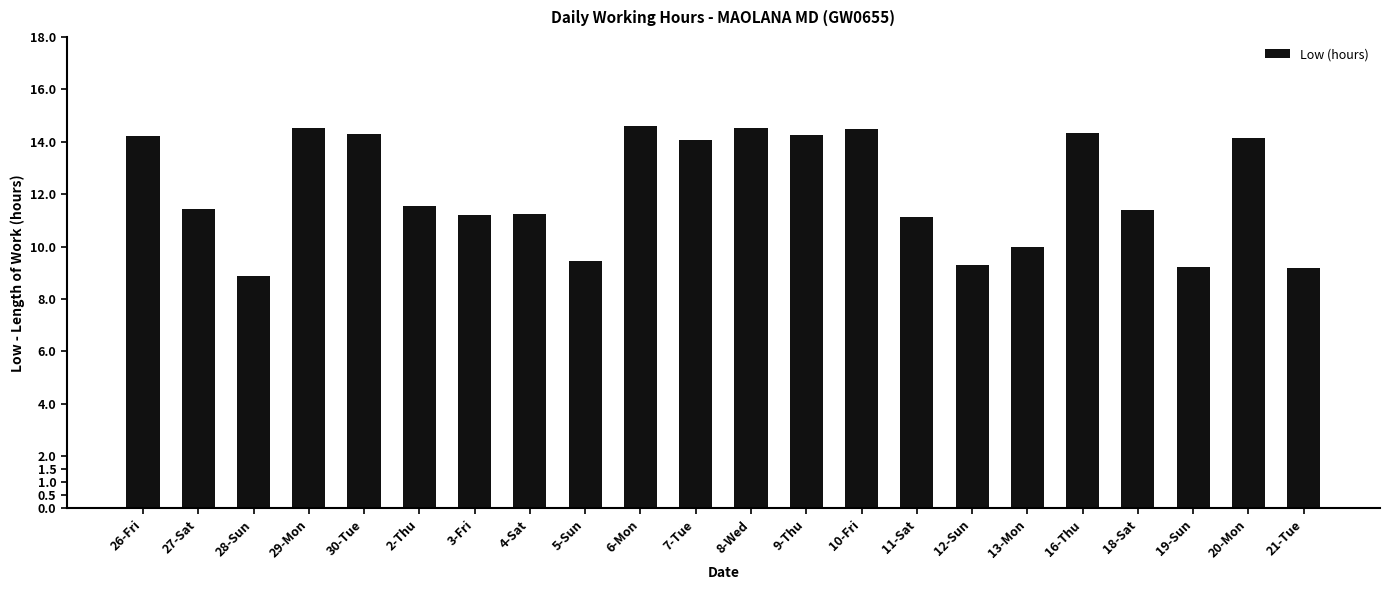

What is the average value?

12.2